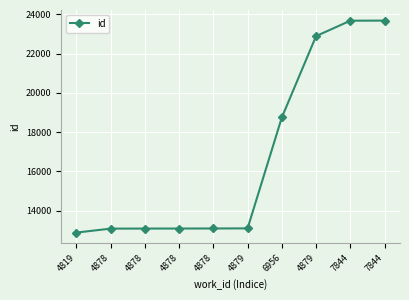

True or false: the data shows 4640 at 4878.

False